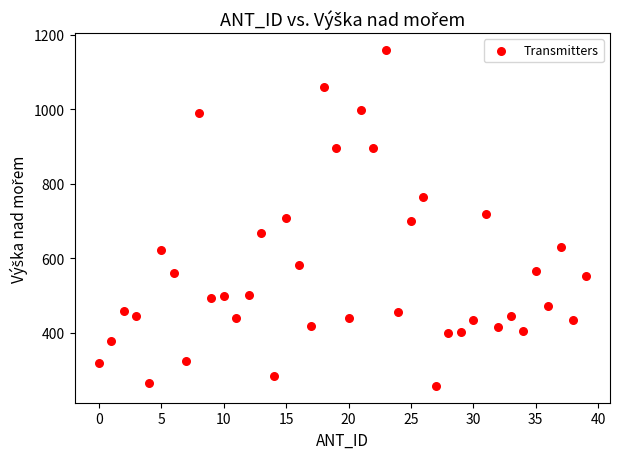

What is the range of Y values (max minus min)?

901